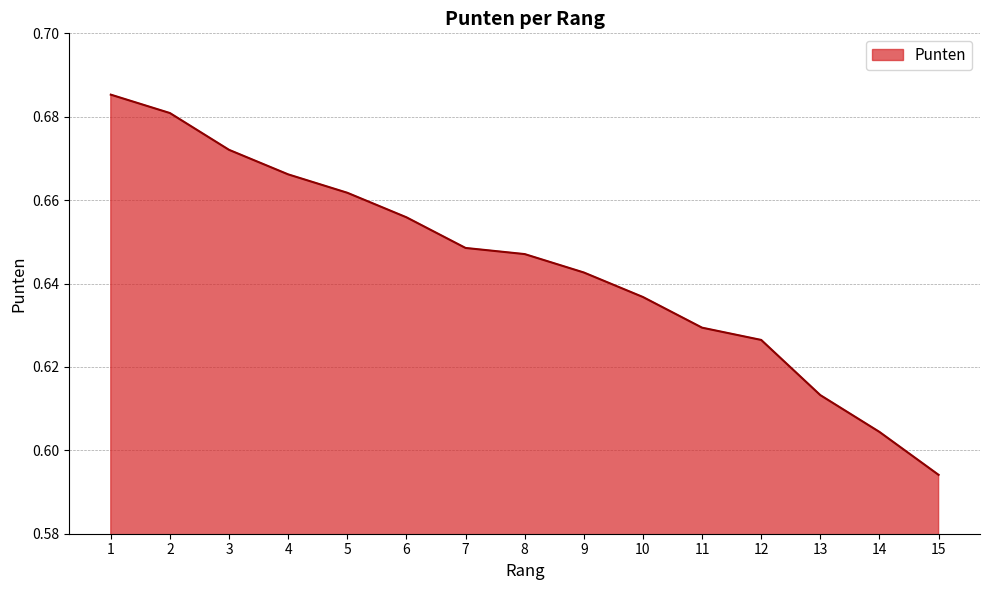

Does the chart have visible grid lines?

Yes